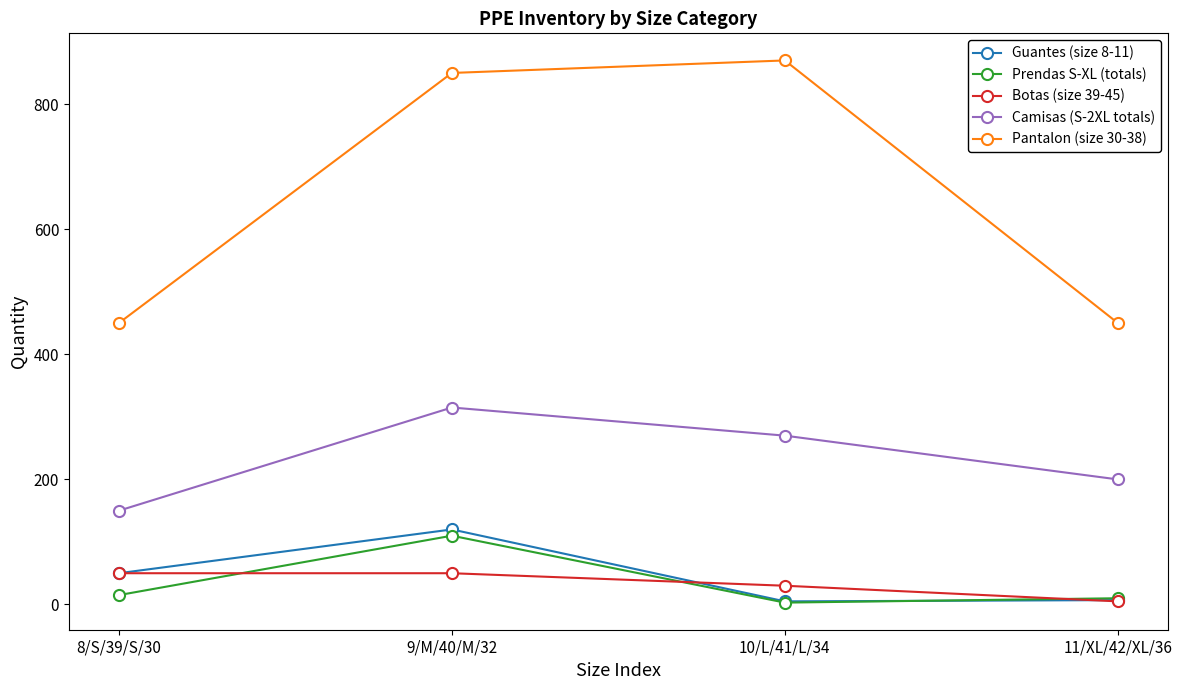

At which category is the sum across all series the highest?

9/M/40/M/32